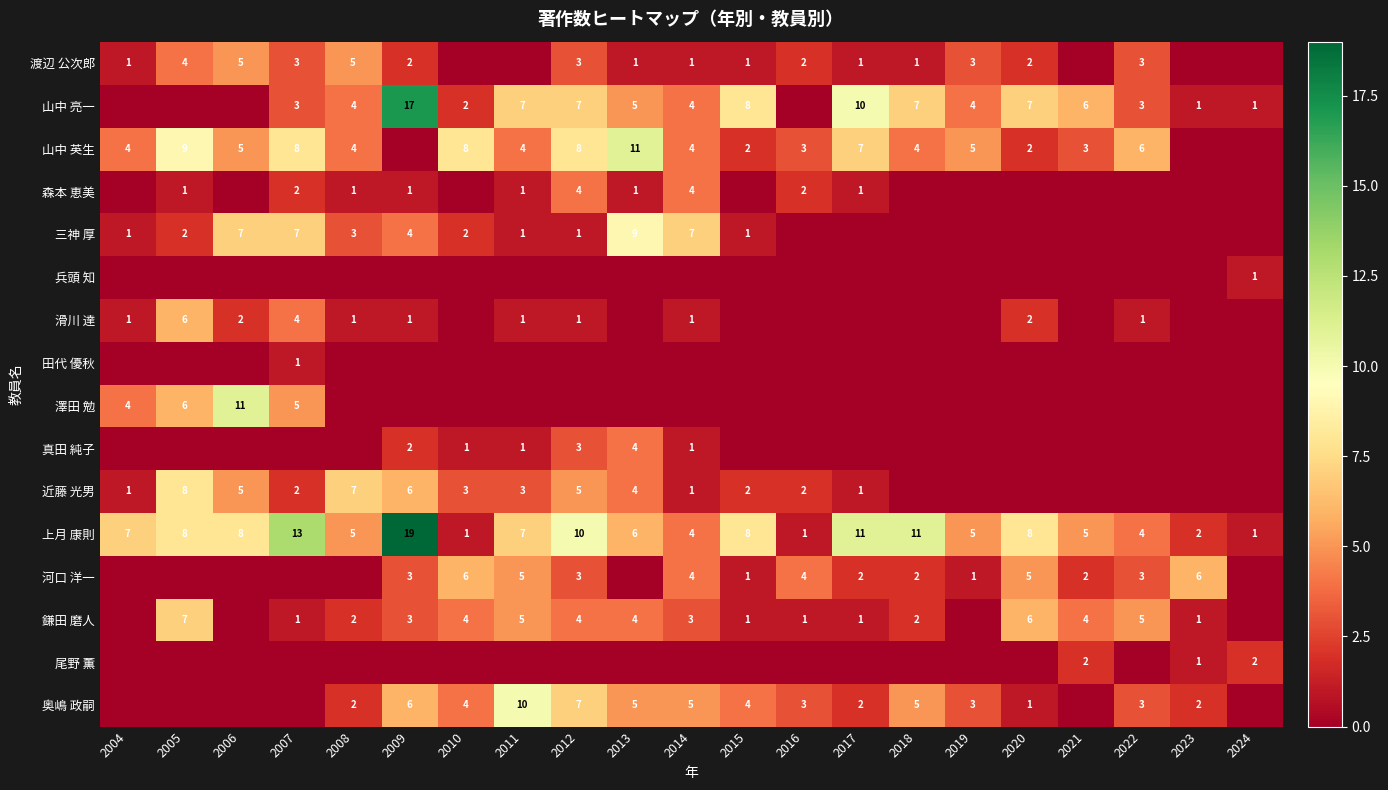

Is it true that 鎌田 磨人 equals 5 at 2011?

True